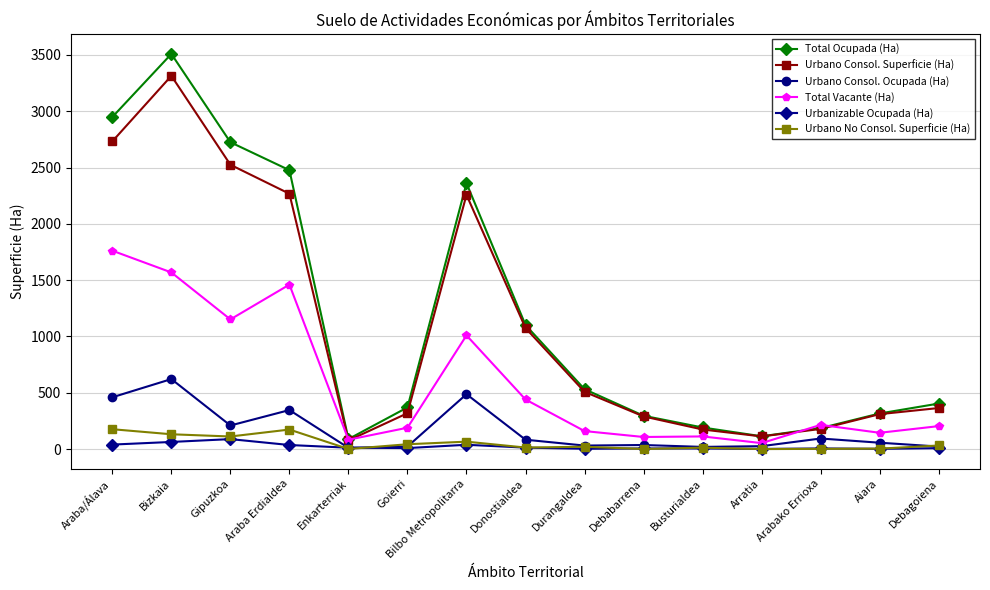

Between Gipuzkoa and Enkarterriak, which series saw the biggest shift?

Total Ocupada (Ha)